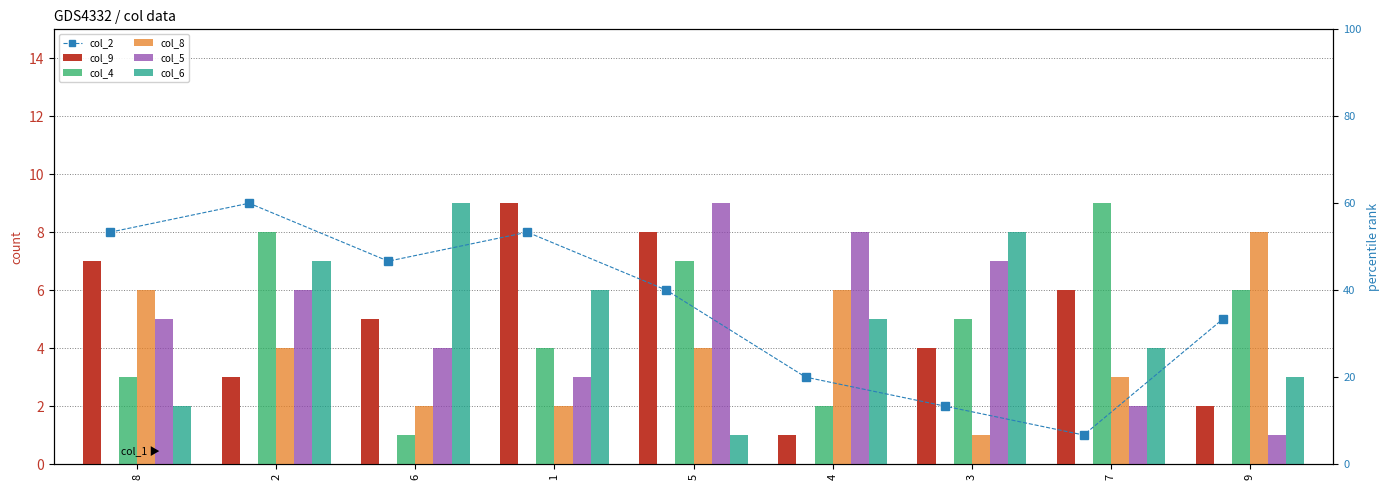

Reading left to right, transcribe all the data shown in this chart.

col_2: 8	9	7	8	6	3	2	1	5
col_9: 7	3	5	9	8	1	4	6	2
col_4: 3	8	1	4	7	2	5	9	6
col_8: 6	4	2	2	4	6	1	3	8
col_5: 5	6	4	3	9	8	7	2	1
col_6: 2	7	9	6	1	5	8	4	3